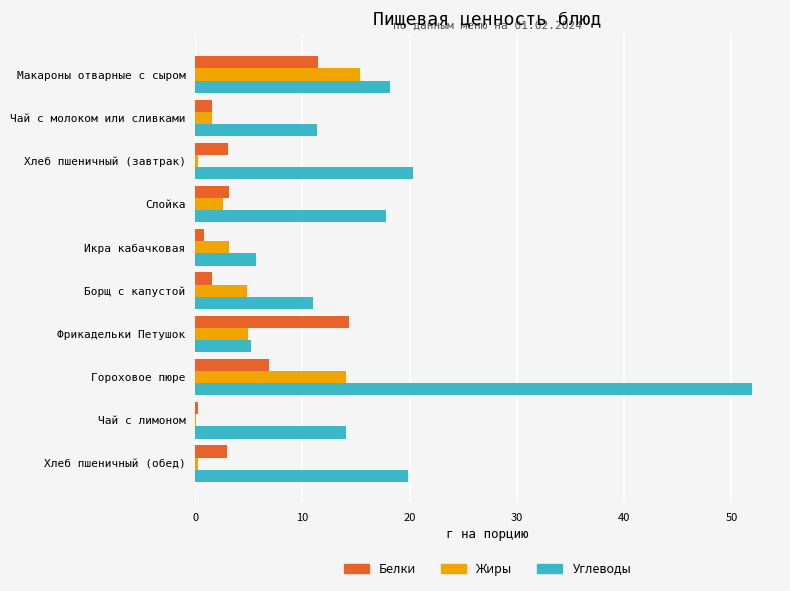

What is the sum of all Жиры values?

47.1